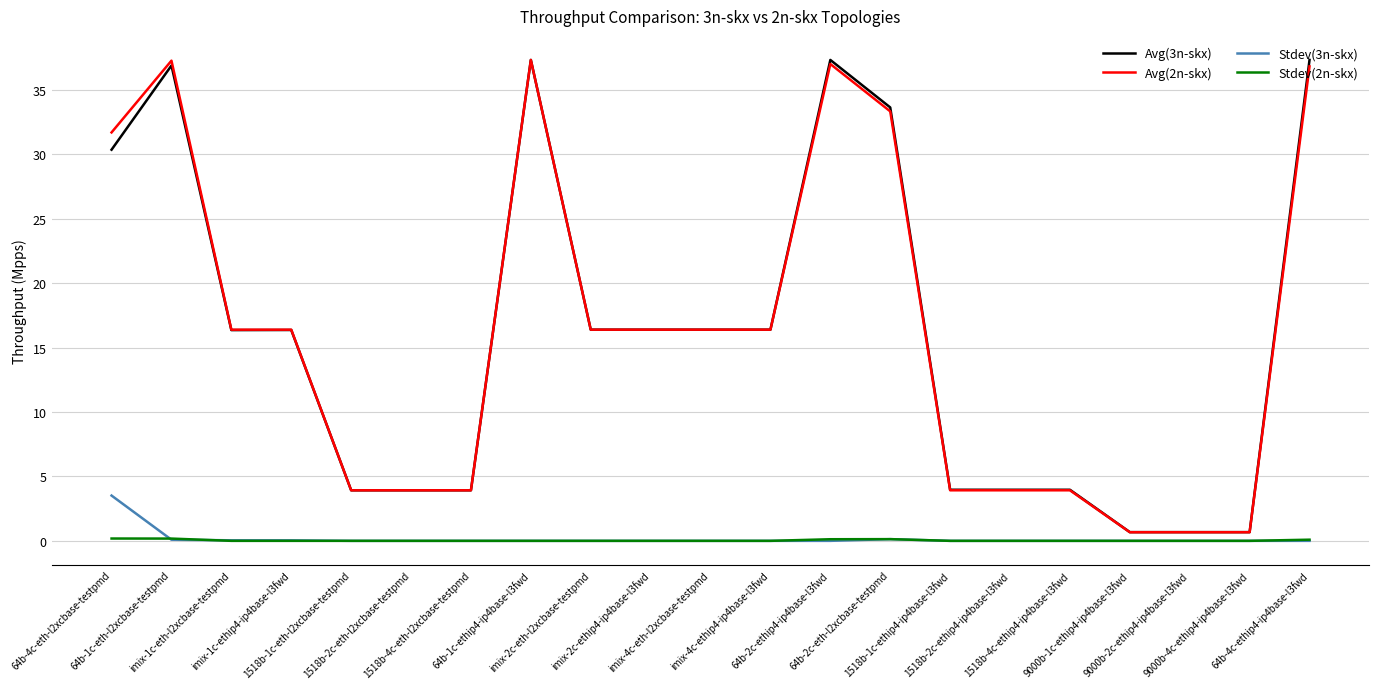

What is the greatest value displayed?

37.3